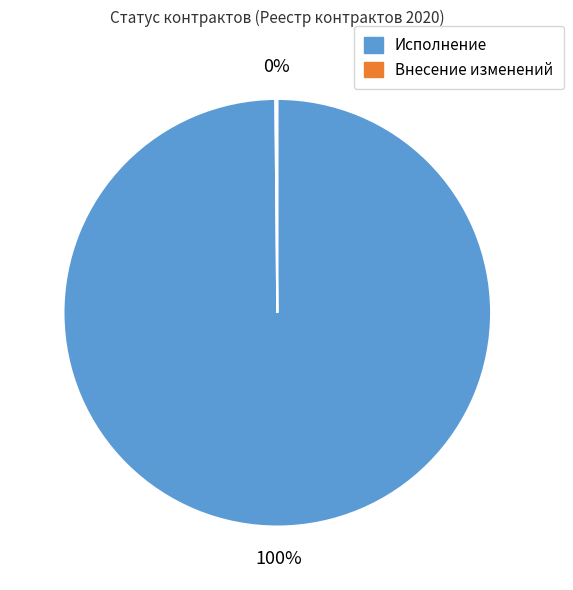

To the nearest percent, what is the average slice percentage?

50%